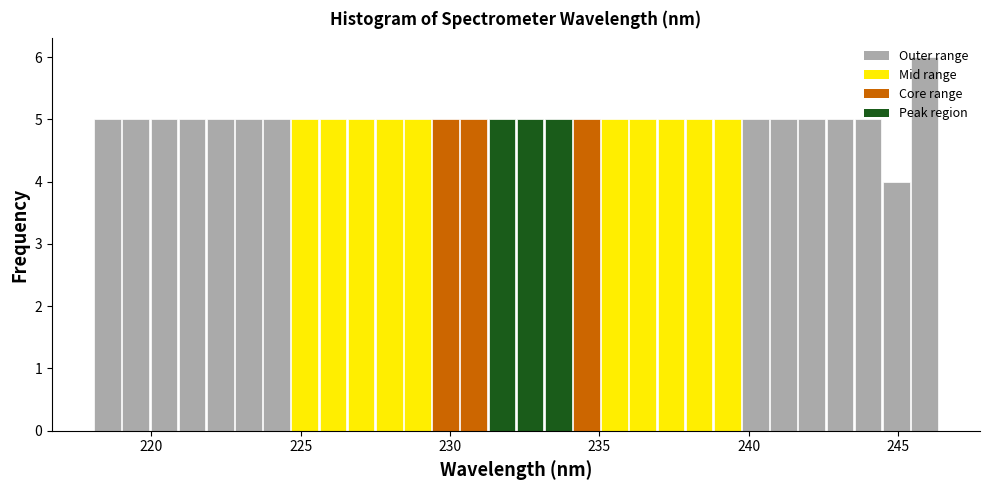

Around what value on the x-axis is the tallest bar? Give the approximate position of its centre, as read against the axis.

246.0